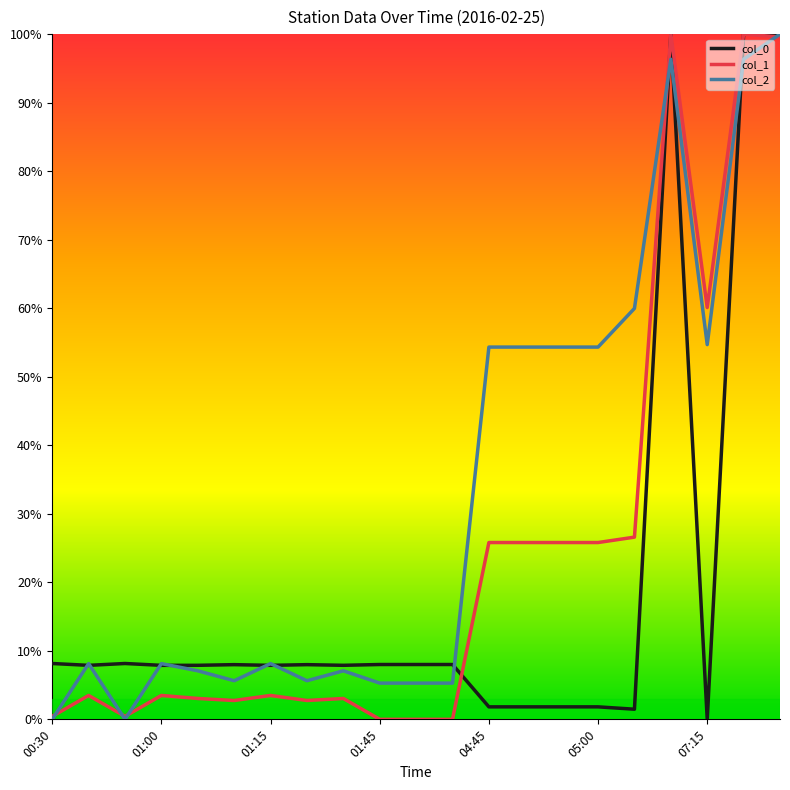

What is the sum of all col_2 values?

6.9